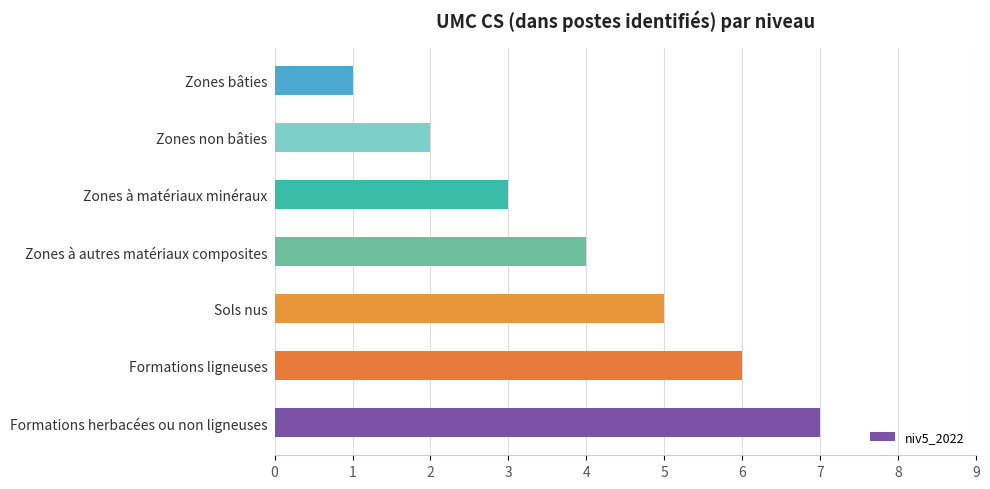

Does the chart contain any negative values?

No